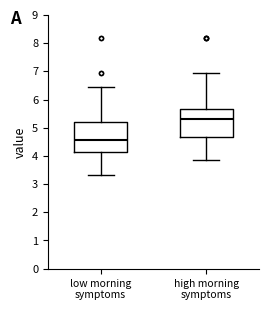

Reading left to right, read every box against the y-axis: the position of its median line, the range the box covers, and the ends of its whiskers. The values are not printed on the chart, so give them approximately, as read against the axis.

low morning symptoms: median 4.6, box 4.2 to 5.2, whiskers 3.3 to 6.4
high morning symptoms: median 5.3, box 4.7 to 5.7, whiskers 3.9 to 6.9